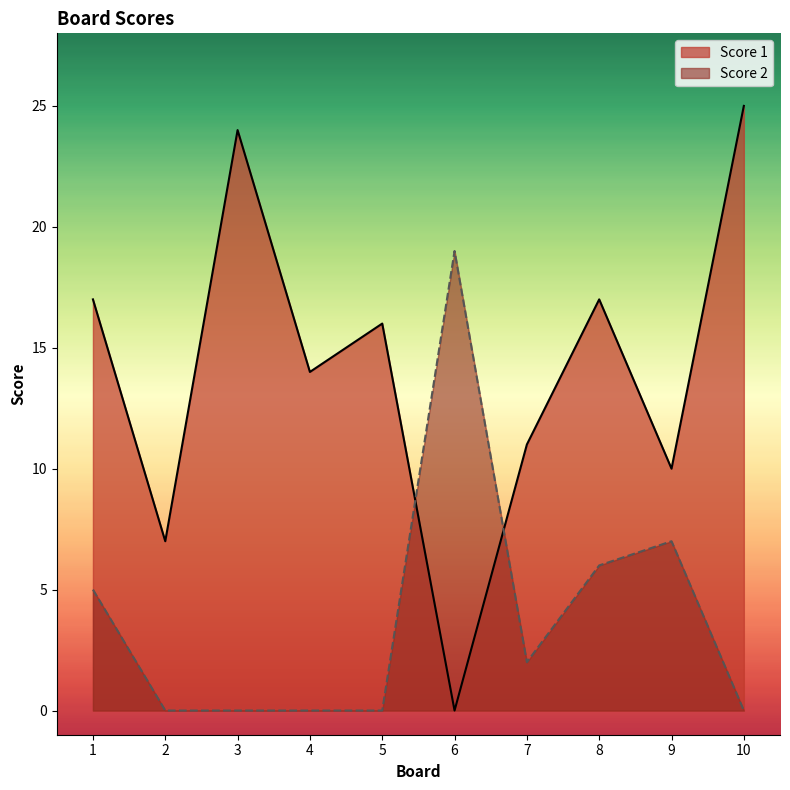

What are all the series names shown in the legend?

Score 1, Score 2